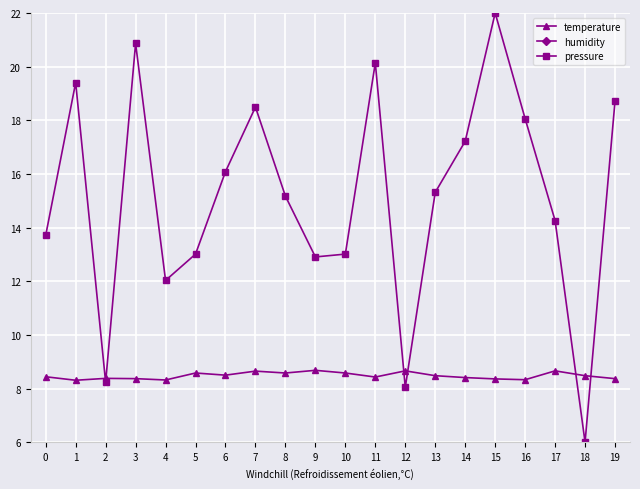

Rank the series at 2 from highest to lowest value.

humidity, temperature, pressure